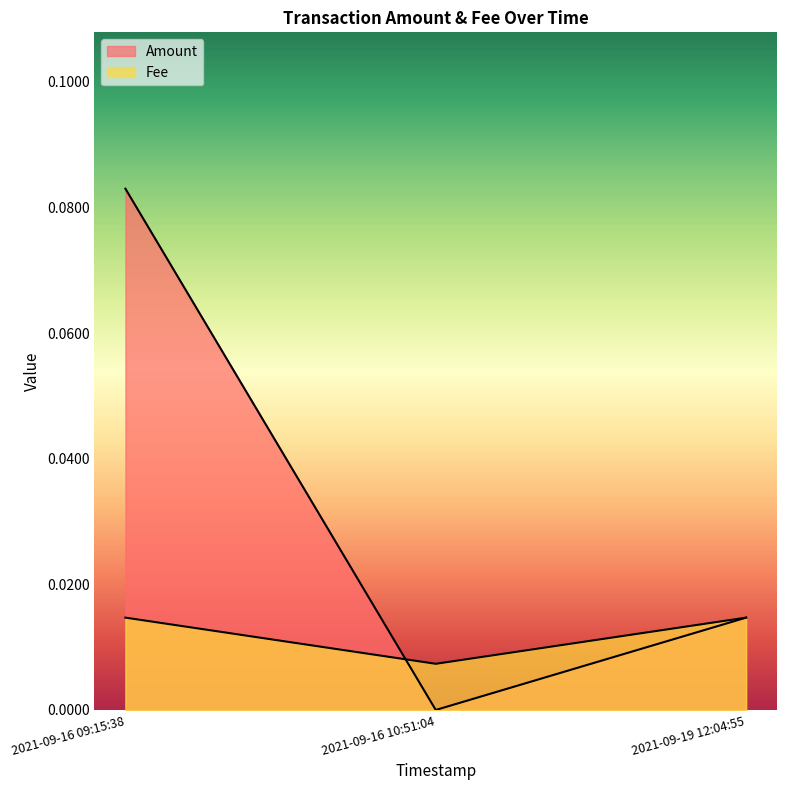

Is it true that Fee equals 0.0 at 2021-09-16 09:15:38?

True